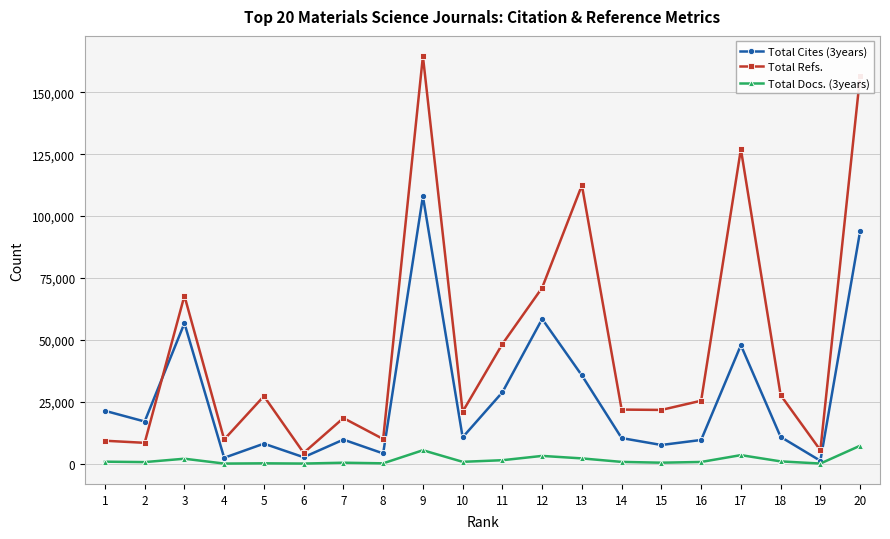

What is the difference between the maximum and second lowest values in the Total Refs. series?

159084